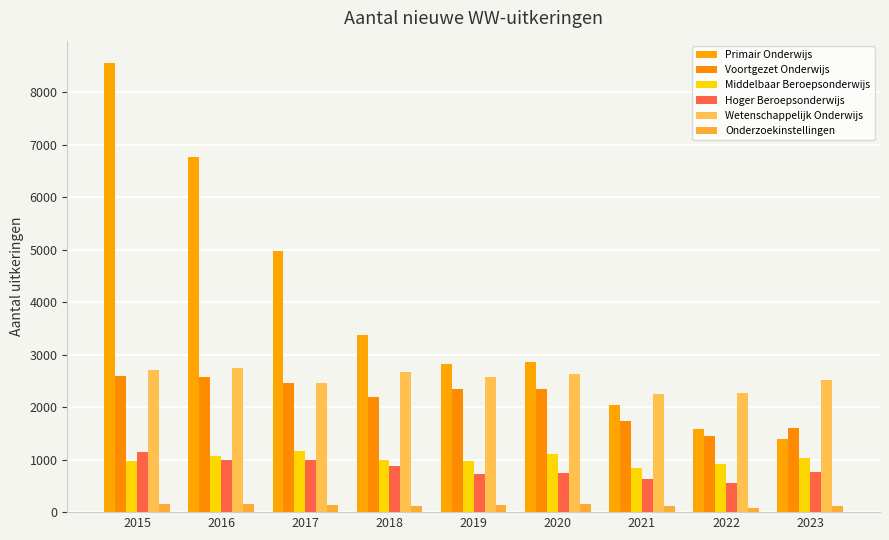

Reading right to left, list all the values displayed in this chart.

Primair Onderwijs: 1395	1580	2049	2869	2813	3373	4967	6771	8554
Voortgezet Onderwijs: 1601	1446	1743	2354	2352	2192	2458	2570	2591
Middelbaar Beroepsonderwijs: 1022	917	835	1109	981	1001	1171	1065	967
Hoger Beroepsonderwijs: 759	548	626	739	729	881	1002	994	1143
Wetenschappelijk Onderwijs: 2511	2264	2253	2631	2571	2669	2462	2752	2700
Onderzoekinstellingen: 118	81	115	147	134	124	129	160	155